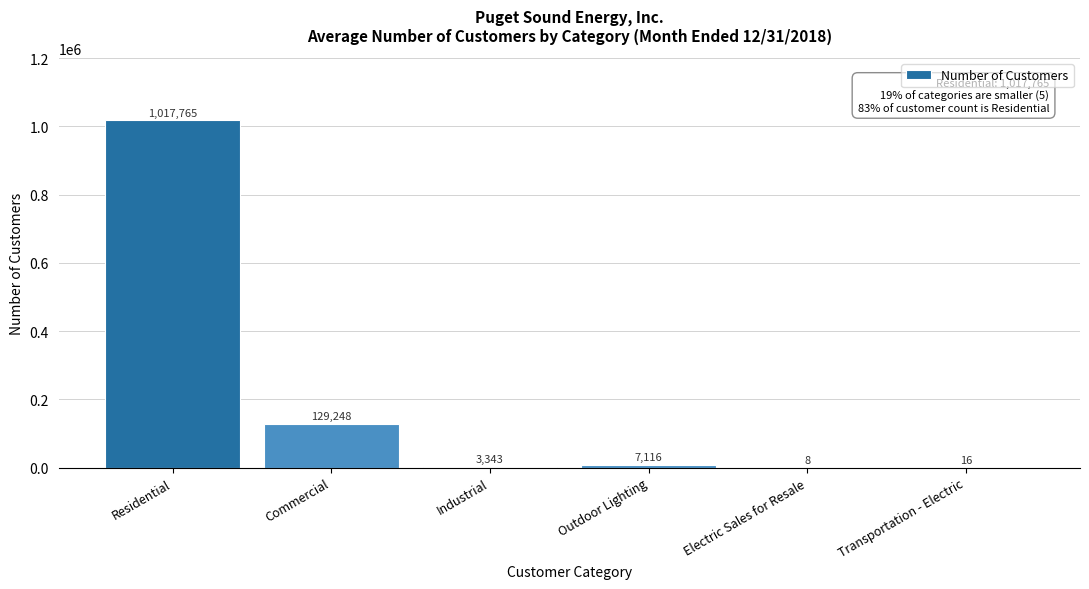

Reading left to right, list all the values displayed in this chart.

Residential=1017765	Commercial=129248	Industrial=3343	Outdoor Lighting=7116	Electric Sales for Resale=8	Transportation - Electric=16